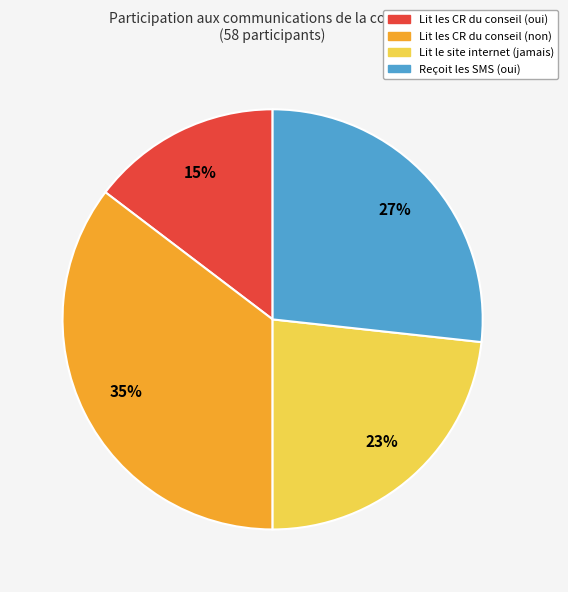

Count the number of slices in the pie.

4